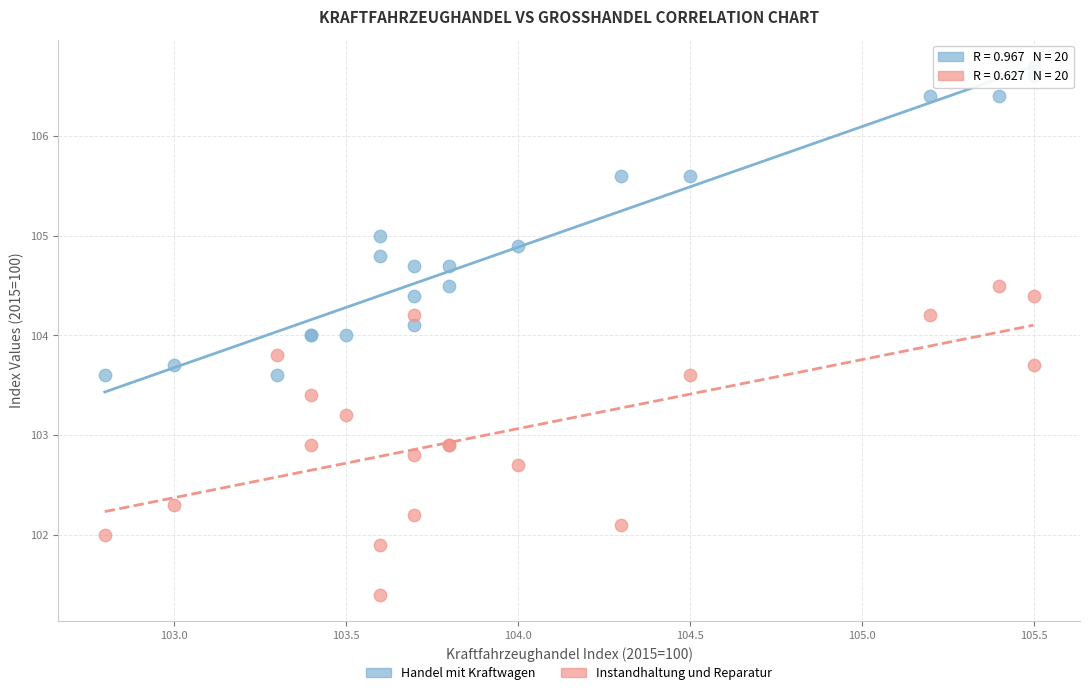

What is the X range (max minus min) for the scatter plot?

2.7